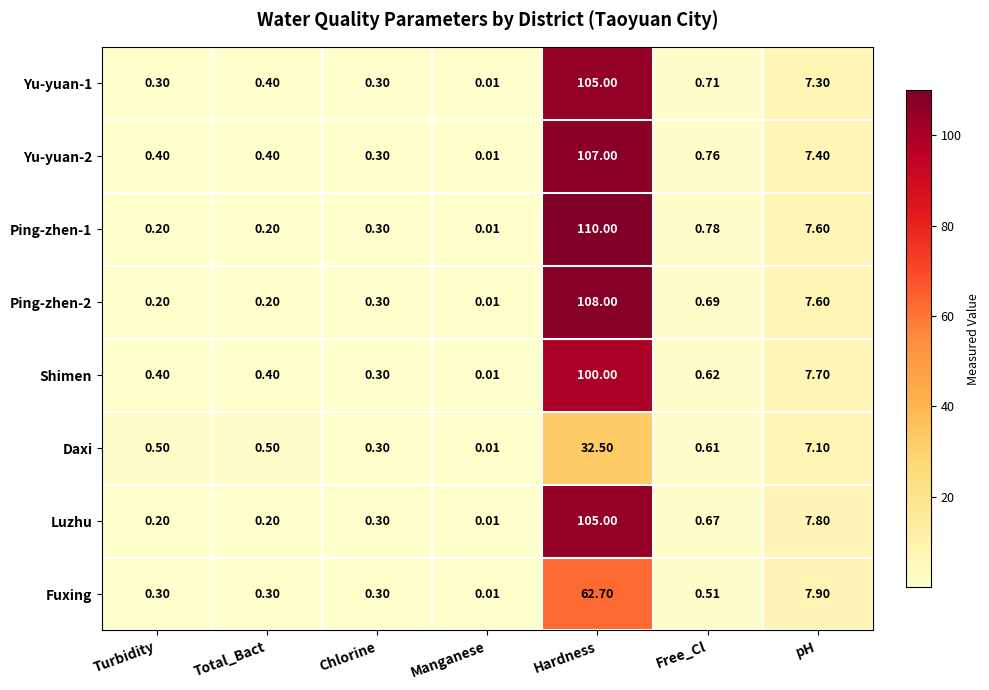

At how many categories does at least one series exceed 76?

1